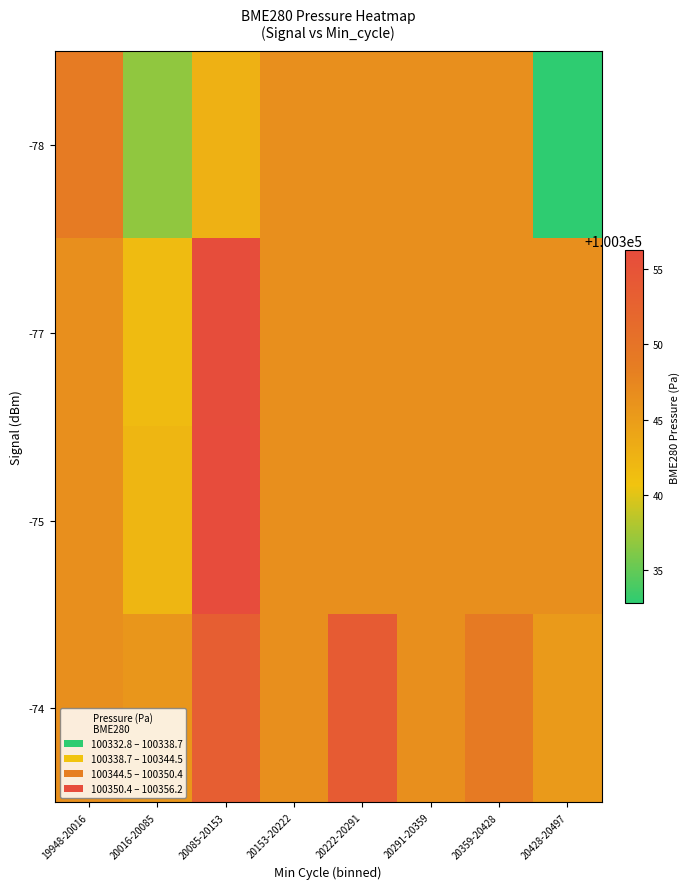

Which category has the lowest value across all series?

20428-20497